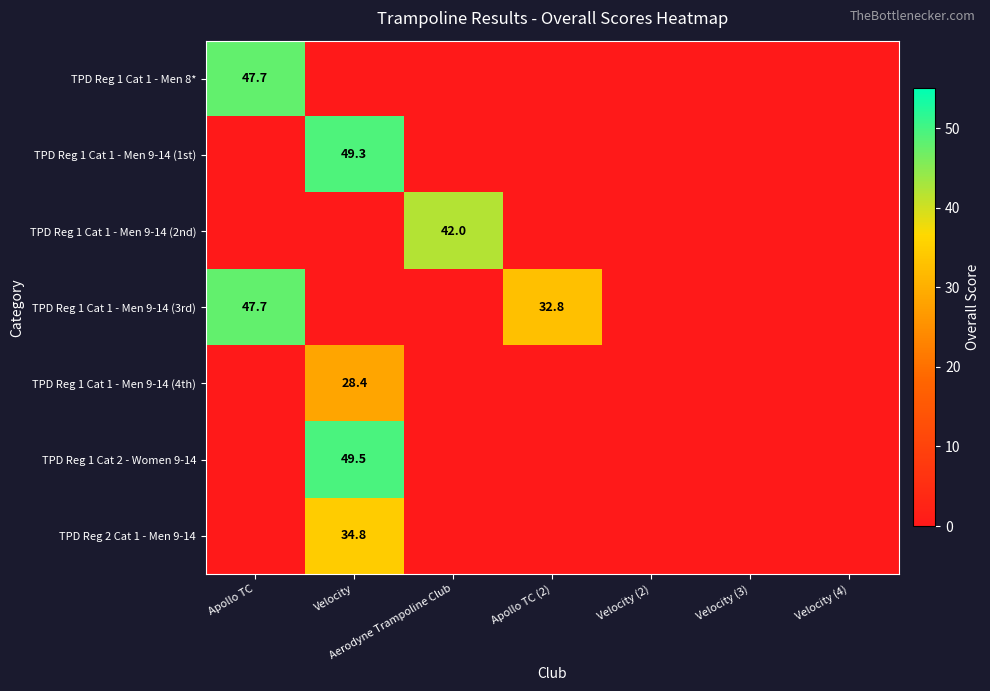

Is it true that TPD Reg 1 Cat 1 - Men 9-14 (1st) equals -21.9 at Velocity (4)?

False